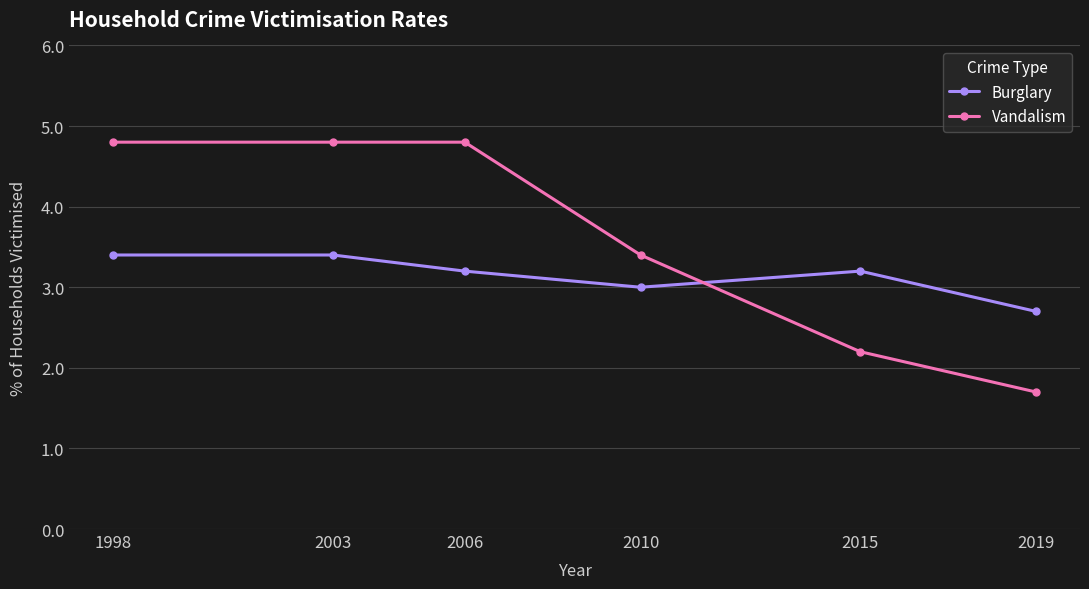

Rank the series at 1998 from highest to lowest value.

Vandalism, Burglary